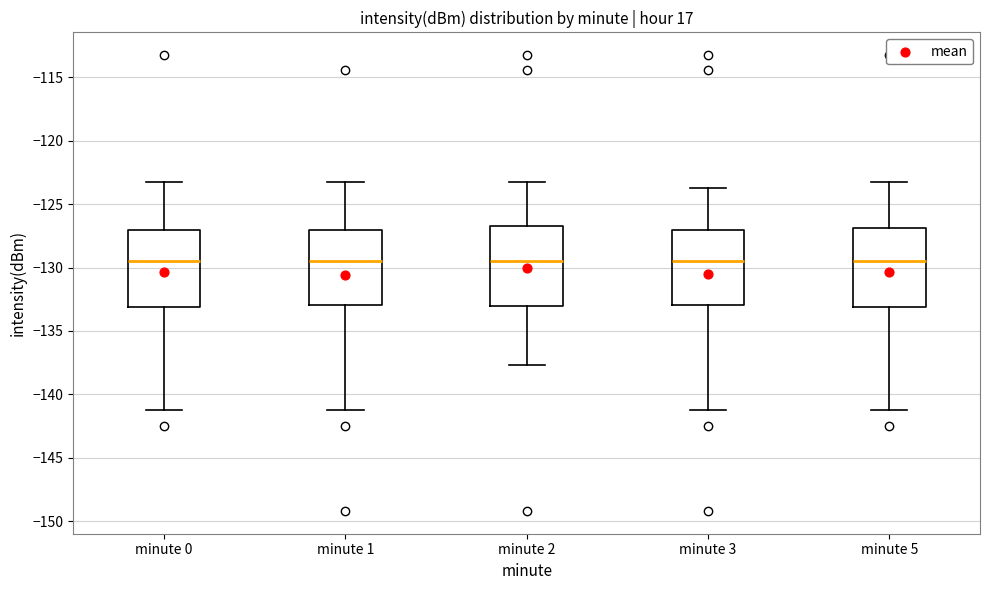

Reading left to right, transcribe this box plot: for each box, give where its median line is, the range the box spans, and where its two whiskers end, as read against the y-axis. The values are not printed on the chart, so give them approximately, as read against the axis.

minute 0: median -129.5, box -133.0 to -127.0, whiskers -141.5 to -123.5
minute 1: median -129.5, box -133.0 to -127.0, whiskers -141.5 to -123.5
minute 2: median -129.5, box -133.0 to -126.5, whiskers -137.5 to -123.5
minute 3: median -129.5, box -133.0 to -127.0, whiskers -141.5 to -123.5
minute 5: median -129.5, box -133.0 to -127.0, whiskers -141.5 to -123.5